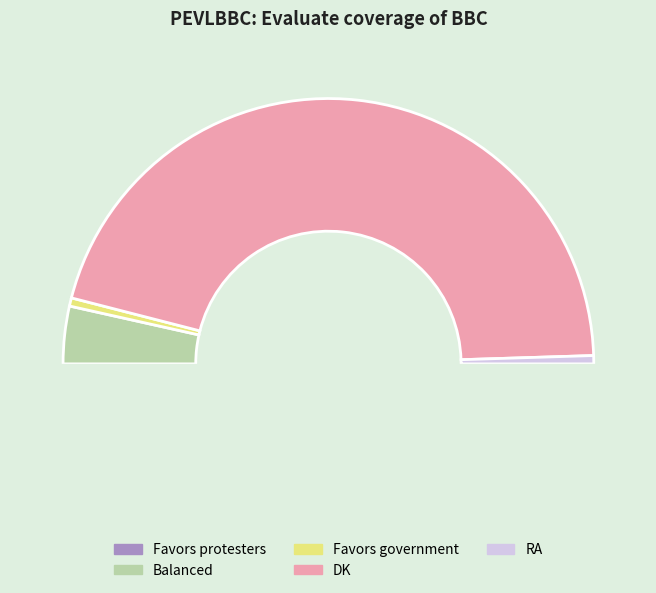

Rank the categories by value from highest to lowest.

DK, Balanced, Favors government, RA, Favors protesters